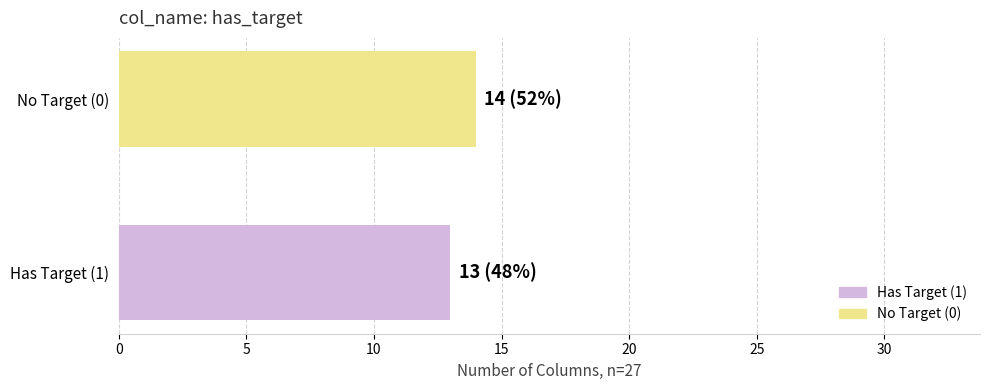

Rank the categories by value from lowest to highest.

Has Target (1), No Target (0)